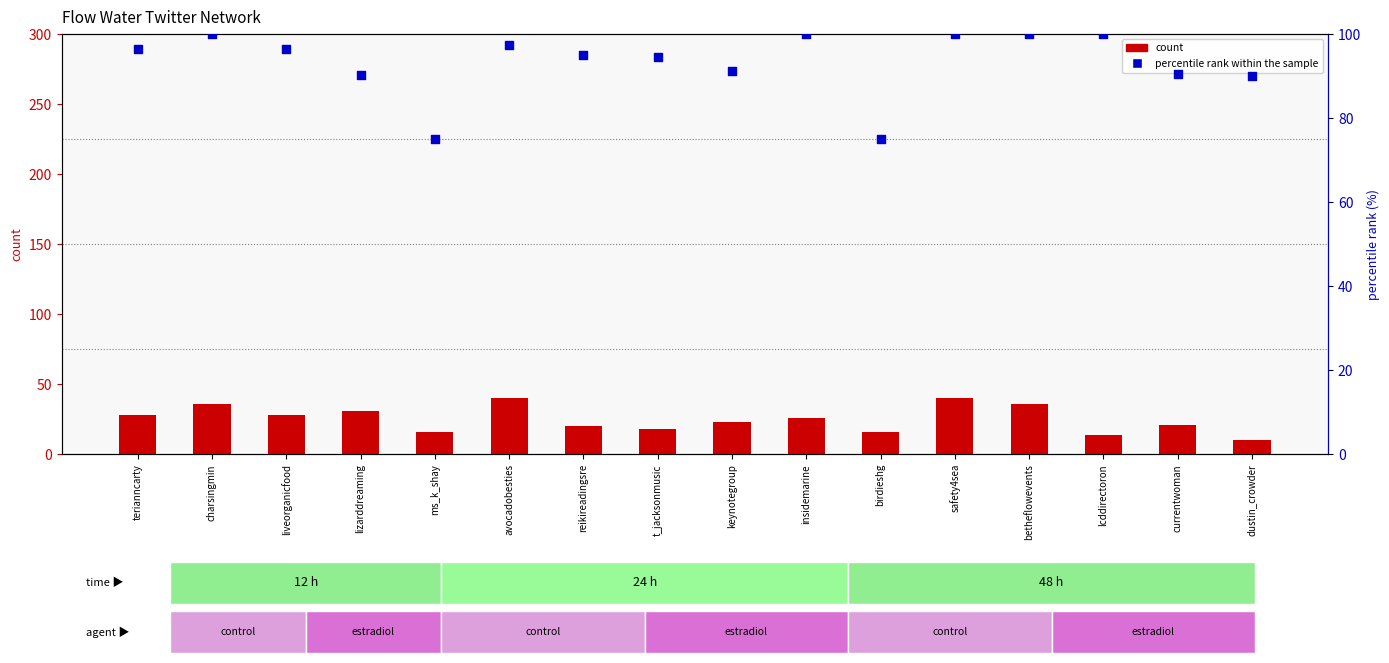

Which series contains the highest Y value?

percentile rank within the sample